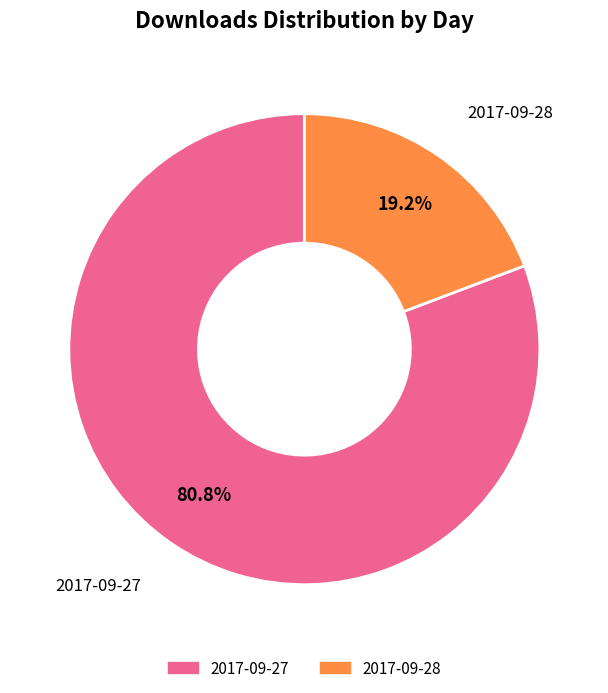

Which has a higher value, 2017-09-28 or 2017-09-27?

2017-09-27